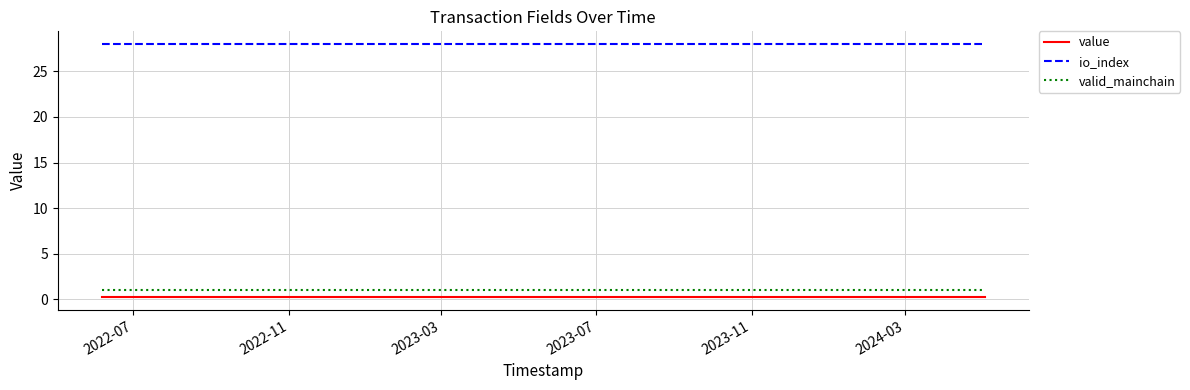

What is the minimum value for io_index?

28.0